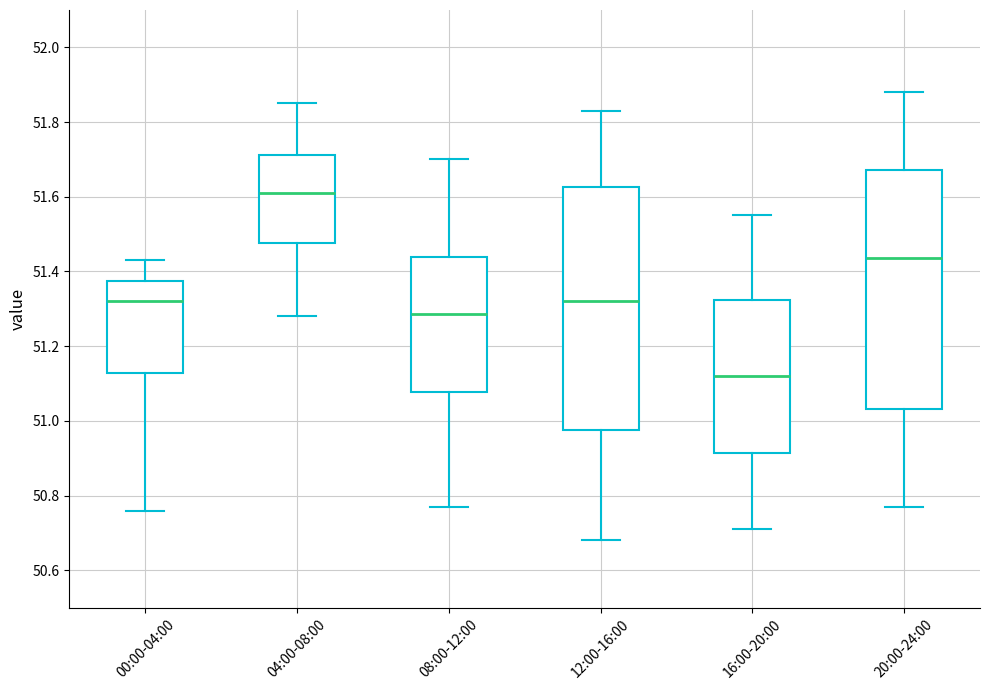

Reading left to right, read every box against the y-axis: the position of its median line, the range the box covers, and the ends of its whiskers. The values are not printed on the chart, so give them approximately, as read against the axis.

00:00-04:00: median 51.32, box 51.12 to 51.38, whiskers 50.76 to 51.44
04:00-08:00: median 51.62, box 51.48 to 51.72, whiskers 51.28 to 51.86
08:00-12:00: median 51.28, box 51.08 to 51.44, whiskers 50.78 to 51.70
12:00-16:00: median 51.32, box 50.98 to 51.62, whiskers 50.68 to 51.84
16:00-20:00: median 51.12, box 50.92 to 51.32, whiskers 50.72 to 51.56
20:00-24:00: median 51.44, box 51.04 to 51.68, whiskers 50.78 to 51.88